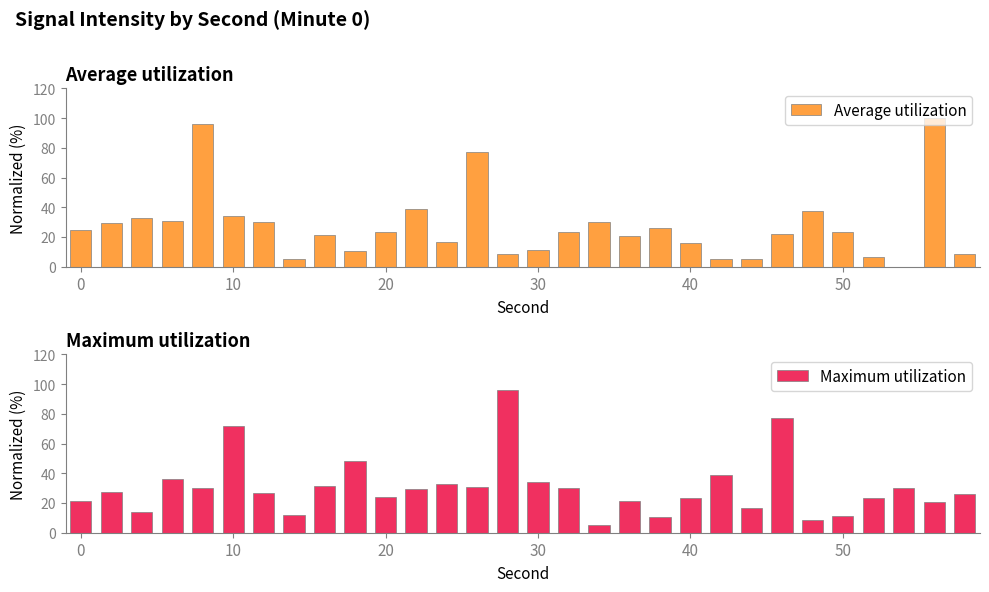

Read the Average utilization value at 29.

8.2